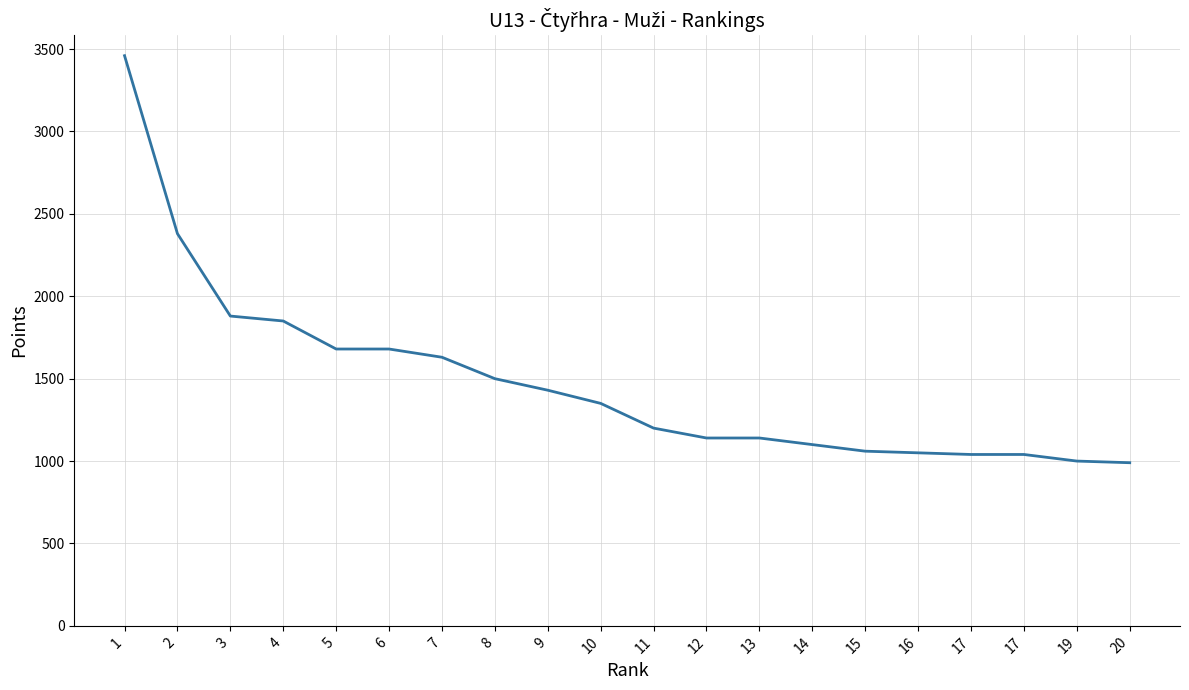

Reading left to right, transcribe all the data shown in this chart.

3460	2380	1880	1850	1680	1680	1630	1500	1430	1350	1200	1140	1140	1100	1060	1050	1040	1040	1000	990